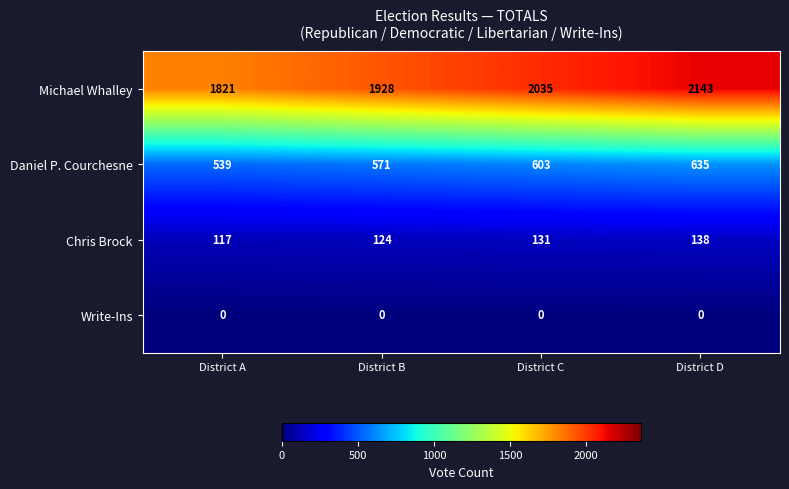

Where is Daniel P. Courchesne nearest to the value 587?

District B